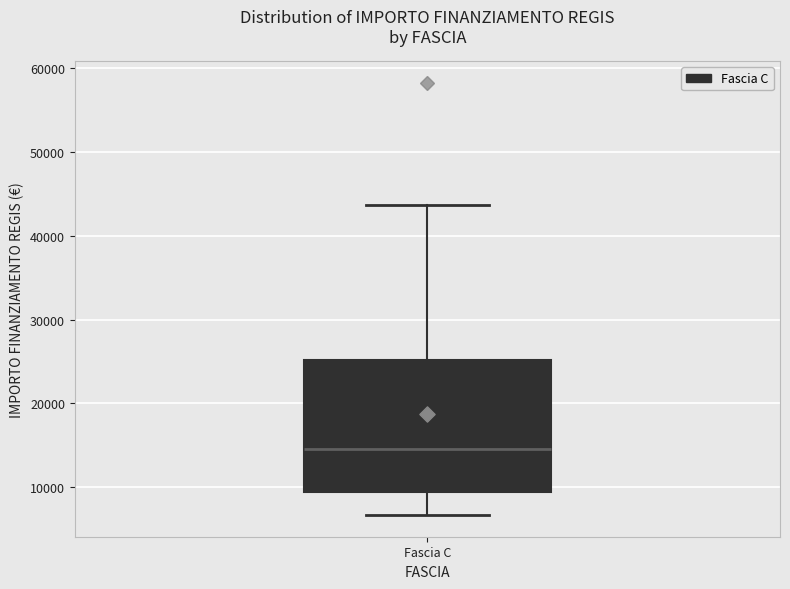

Transcribe this box plot: give where the median line is, the range the box spans, and where the two whiskers end, as read against the y-axis. The values are not printed on the chart, so give them approximately, as read against the axis.

median 15000, box 9000 to 25000, whiskers 7000 to 44000